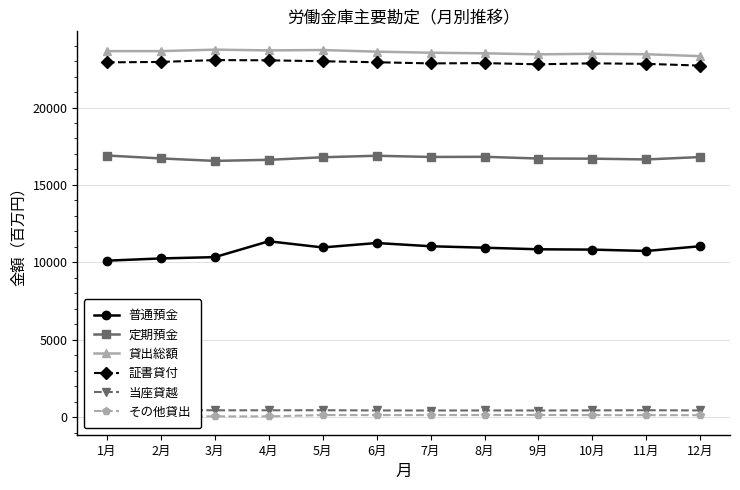

True or false: 証書貸付 and 定期預金 intersect in this chart.

False